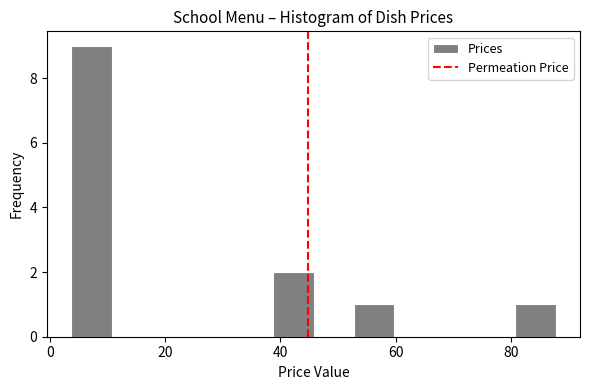

Read against the x-axis, roughly where is the centre of the tallest bar?

8